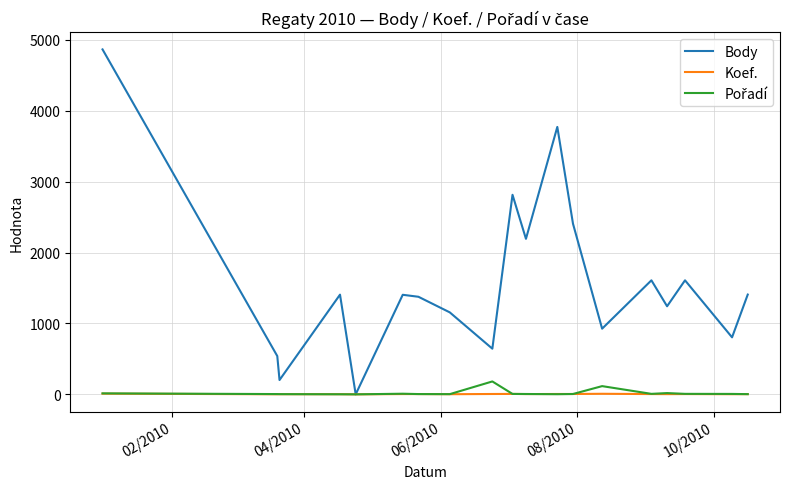

True or false: Body has more than 0 interior local peaks.

True